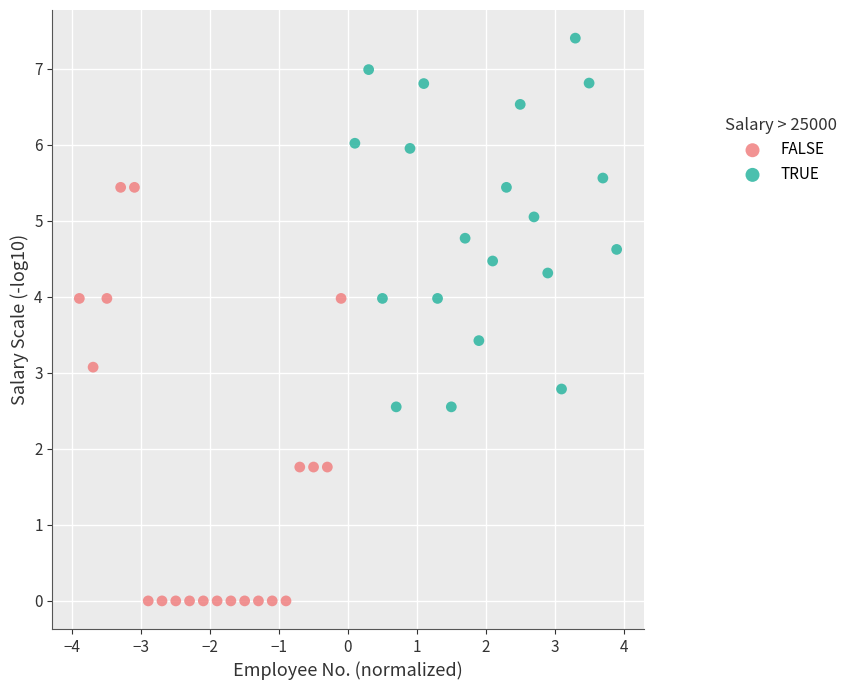

What are all the series names shown in the legend?

FALSE, TRUE